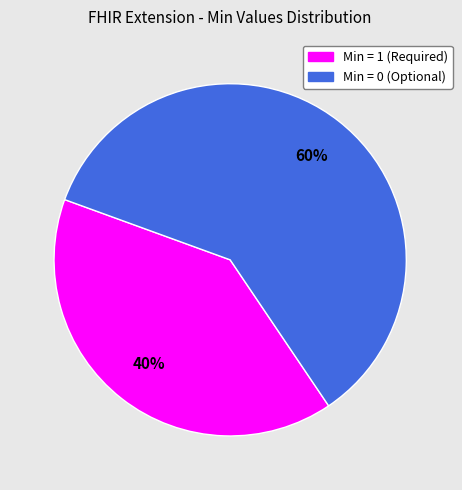

Is there any slice that represents more than half of the pie?

Yes